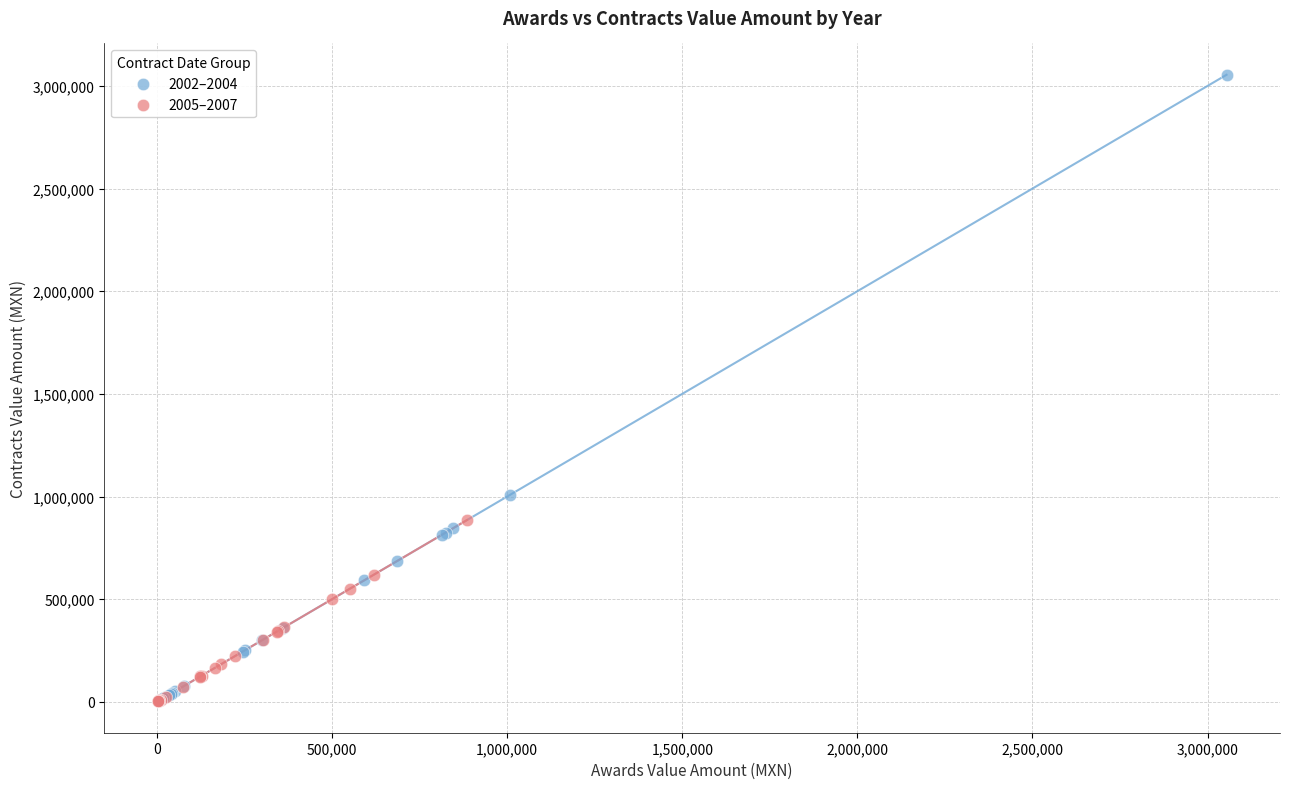

Which series reaches the maximum Y coordinate?

2002–2004